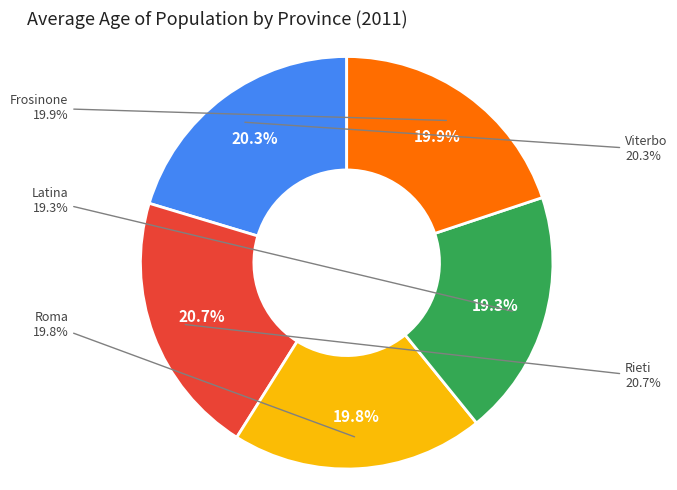

True or false: Frosinone accounts for 29% of the total.

False